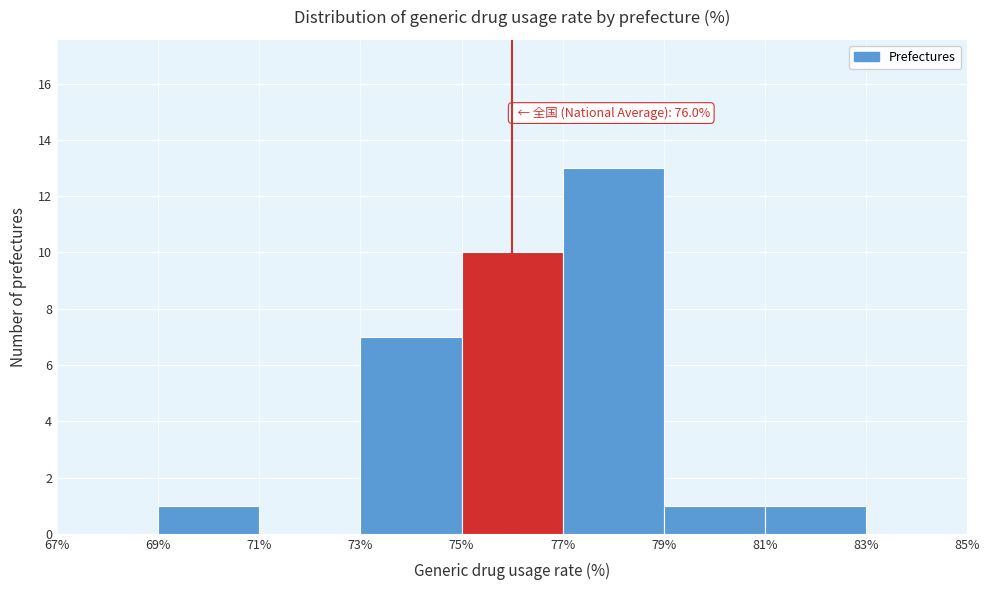

Which range on the x-axis has the tallest bar?

77% to 79%